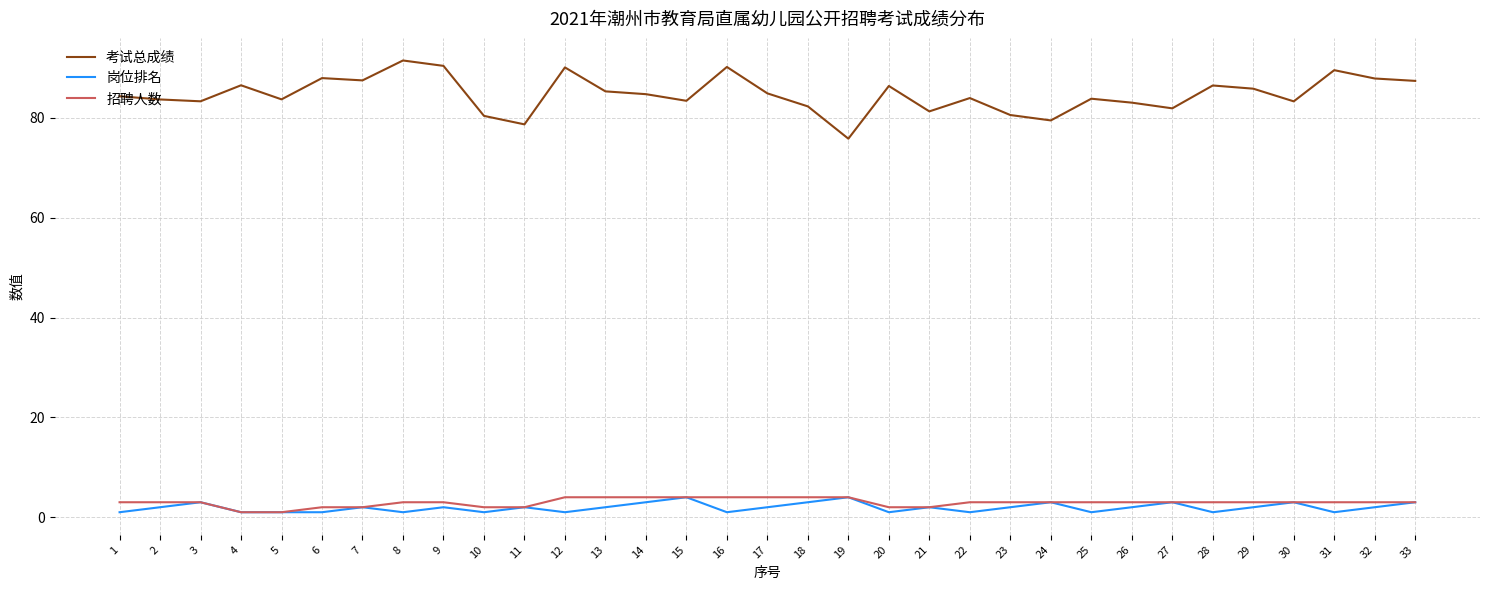

Which series has the largest total across all categories?

考试总成绩